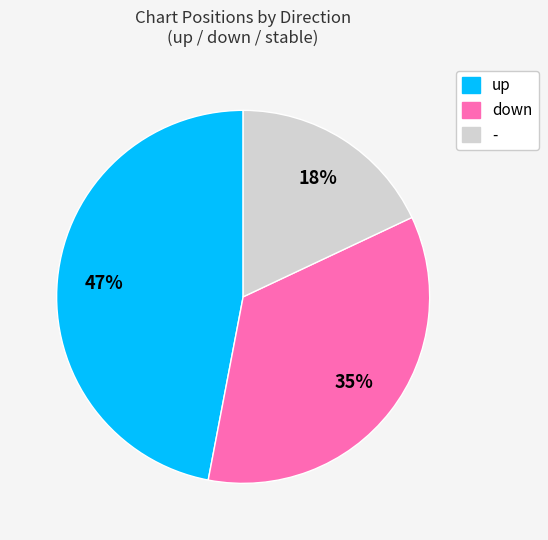

Rank the categories by value from highest to lowest.

up, down, -